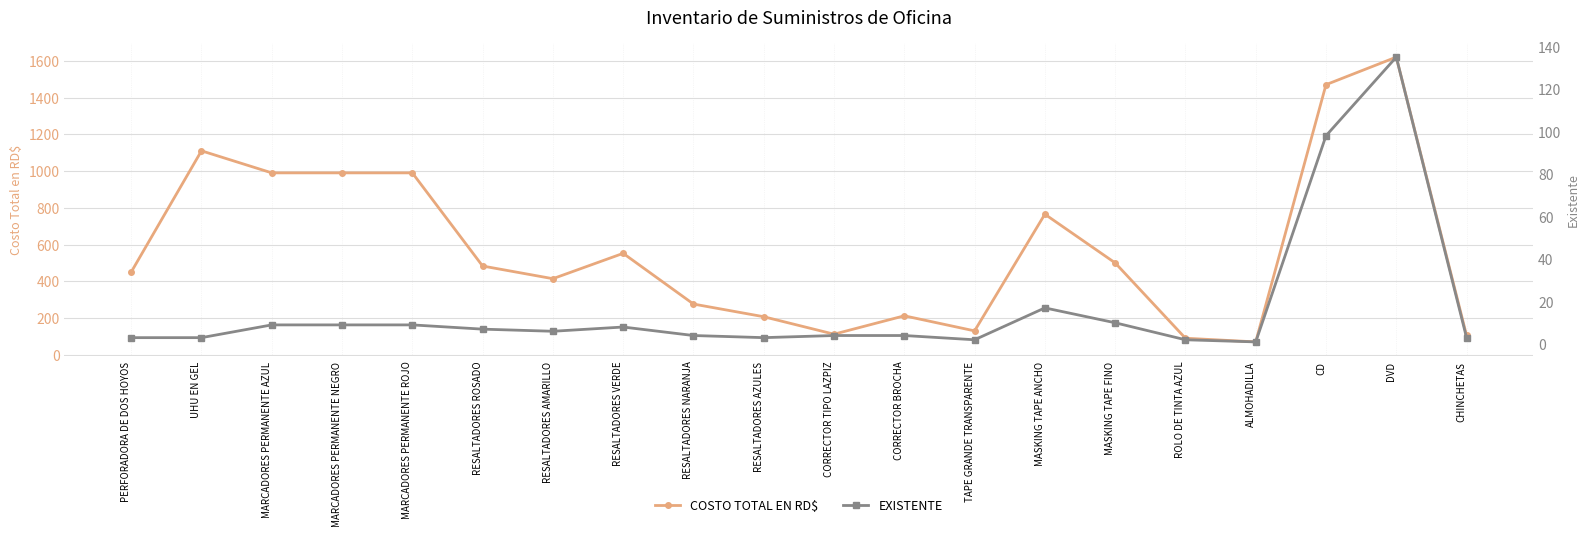

True or false: COSTO TOTAL EN RD$ has more than 1 interior local peaks.

True